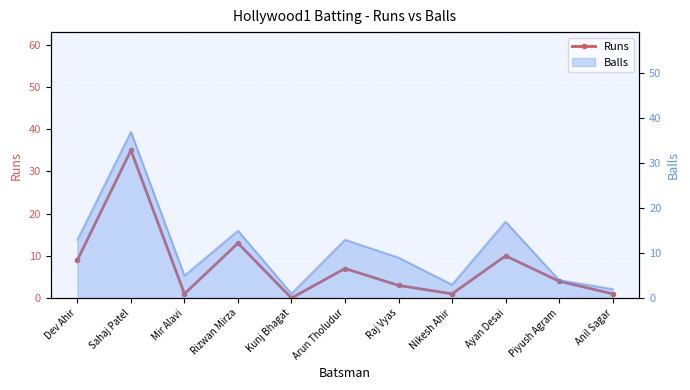

What position from the right is Arun Tholudur?

6